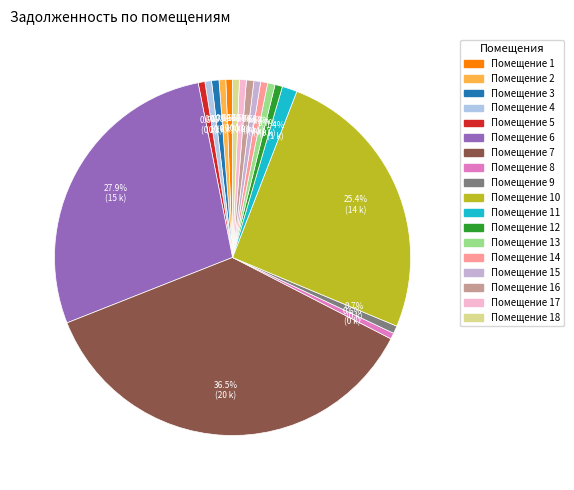

How many slices are in this pie chart?

18